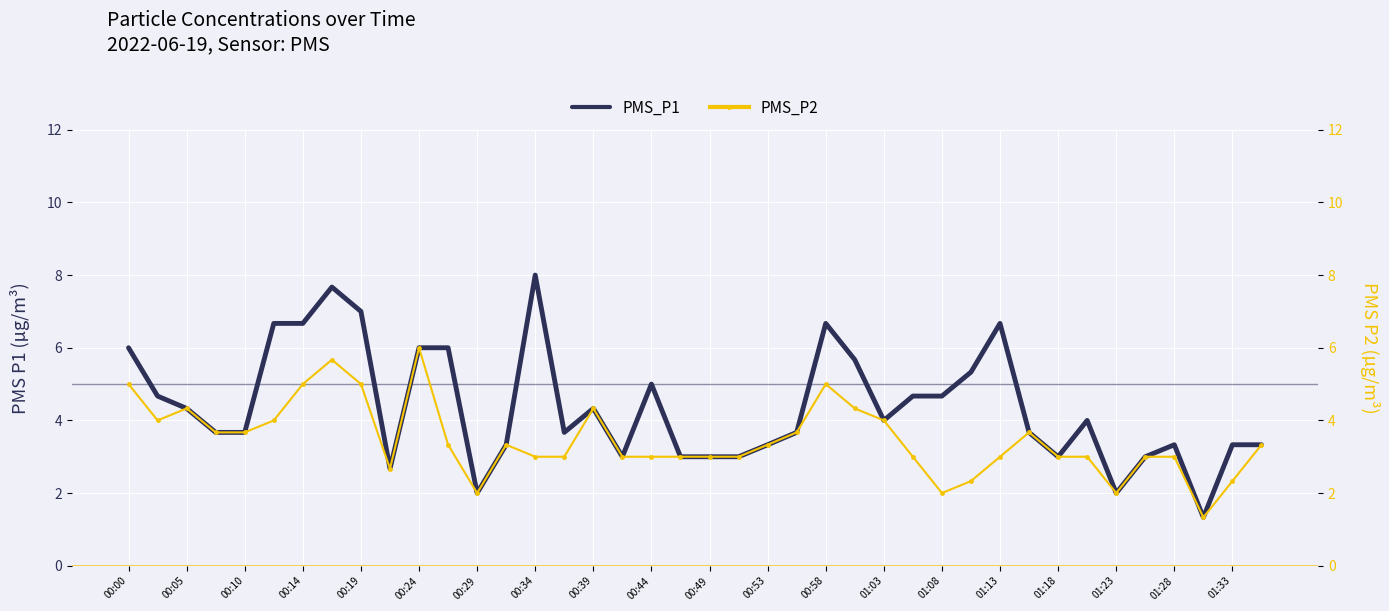

What is the highest value of the PMS_P1 series?

8.0